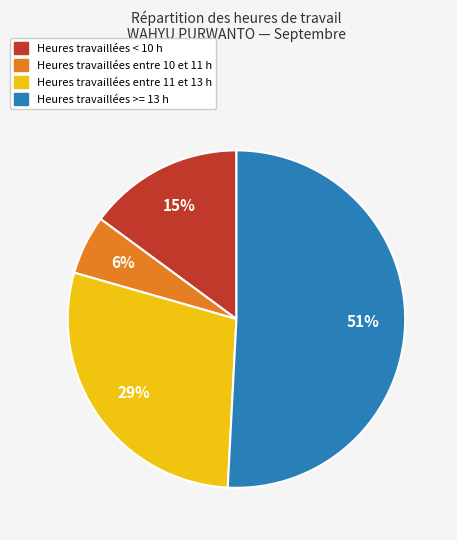

To the nearest percent, what is the average slice percentage?

25%